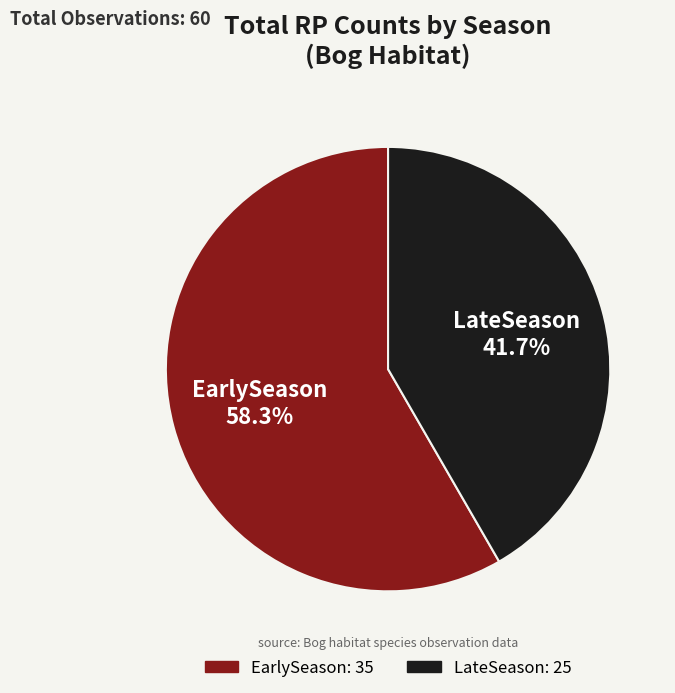

Rank the categories by value from highest to lowest.

EarlySeason, LateSeason